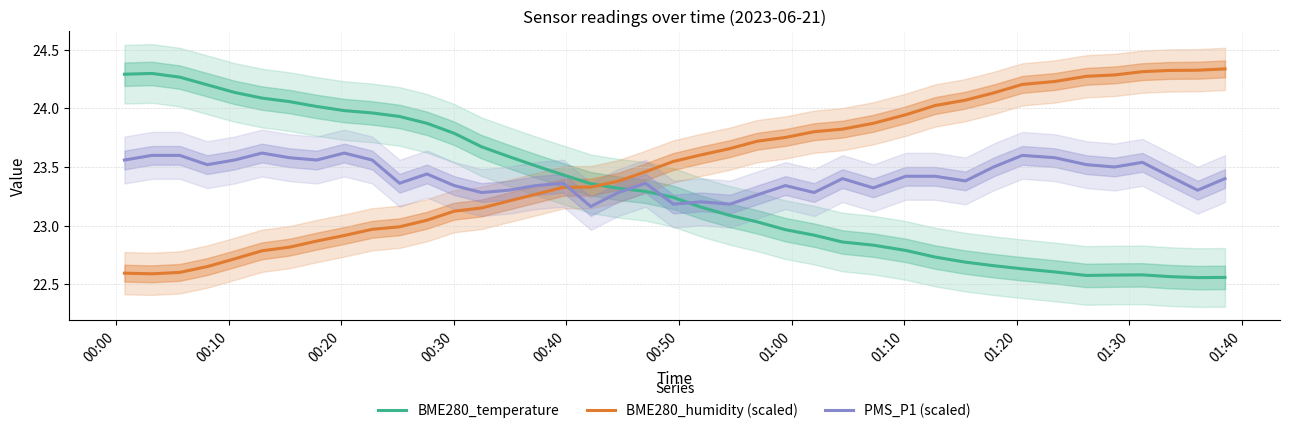

True or false: BME280_humidity (scaled) and PMS_P1 (scaled) cross at least once.

True